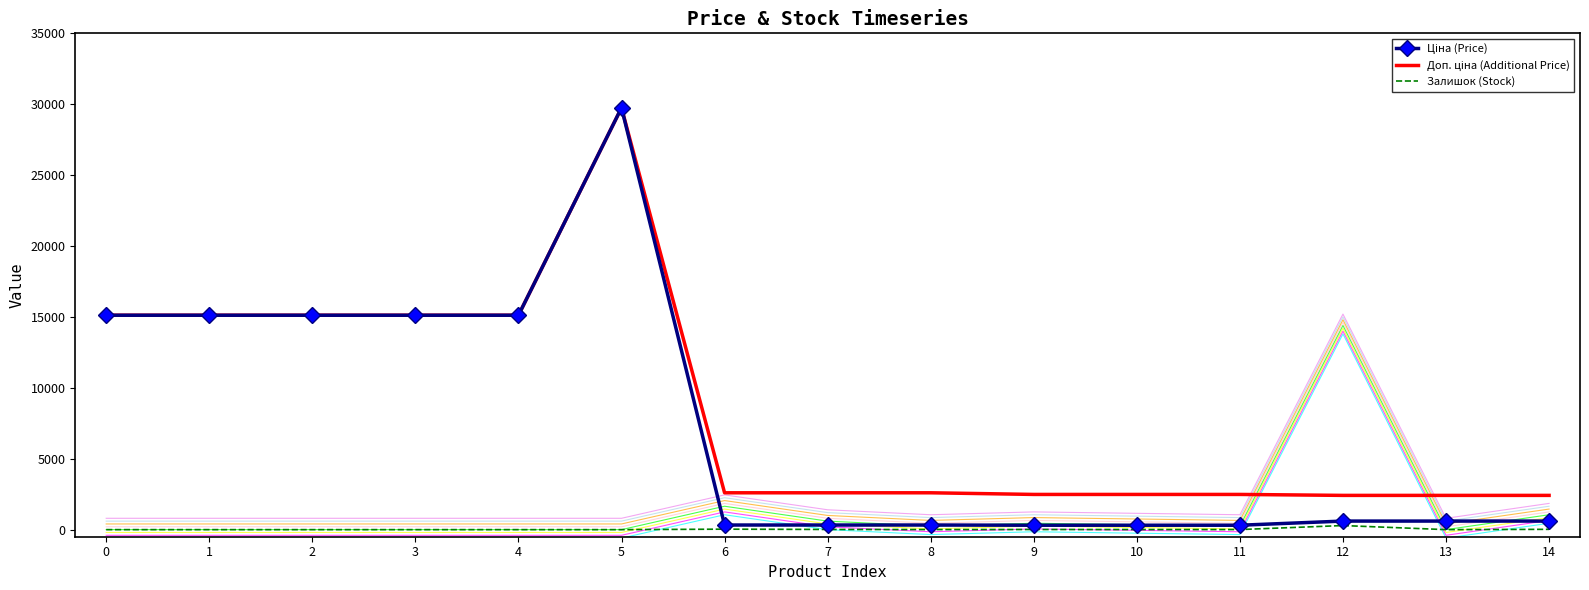

At which label does Ціна (Price) reach its minimum?

9